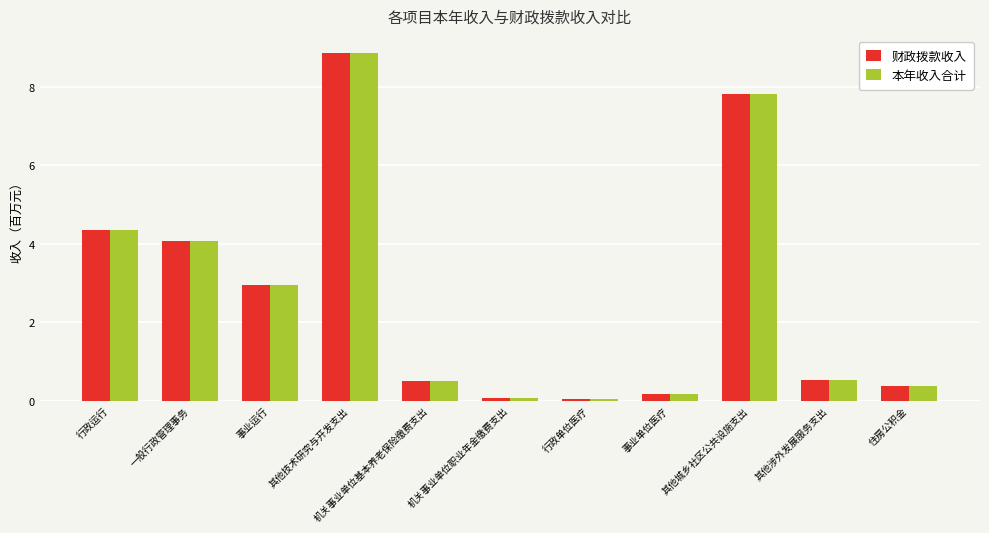

What is the greatest value displayed?

8.9